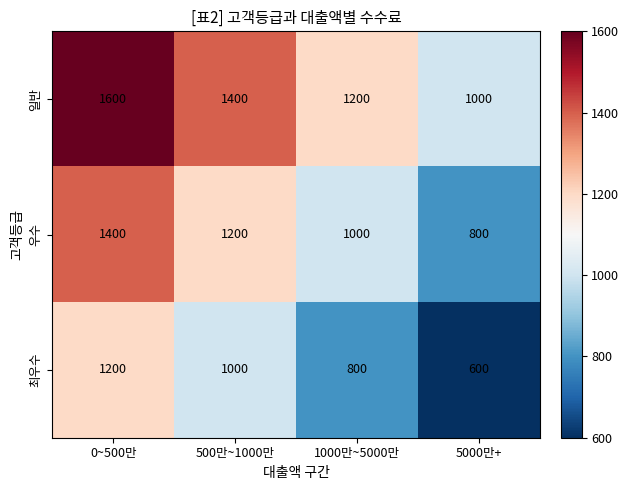

Reading right to left, what are all the values shown in this chart?

일반: 1000	1200	1400	1600
우수: 800	1000	1200	1400
최우수: 600	800	1000	1200